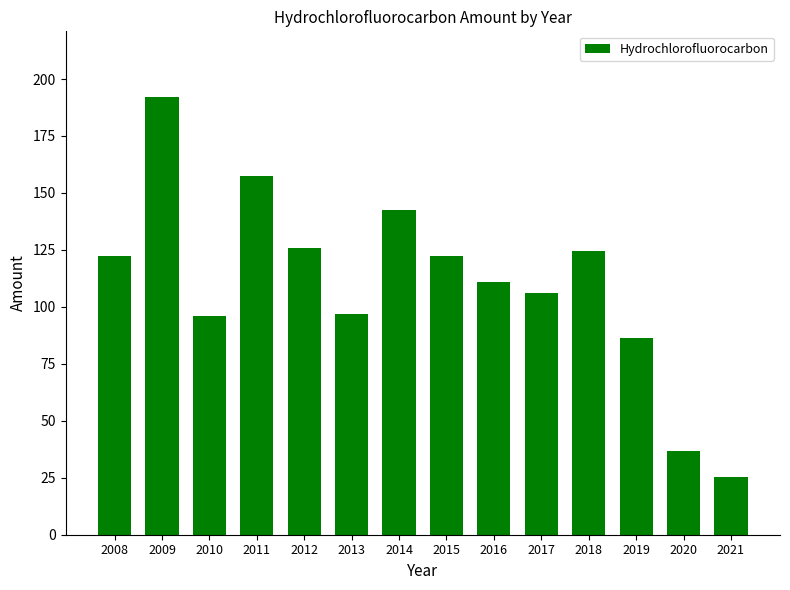

What is the sum of all values?

1545.7